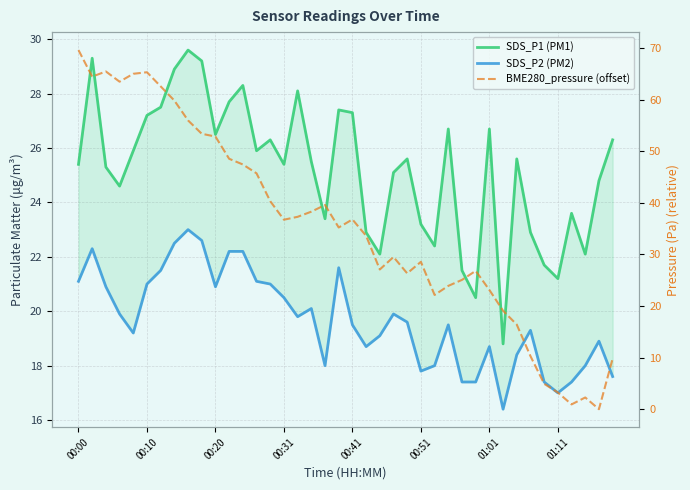

True or false: SDS_P1 (PM1) and SDS_P2 (PM2) intersect in this chart.

False